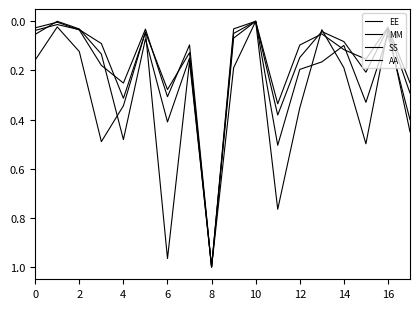

What is the sum of all AA values?

5.7